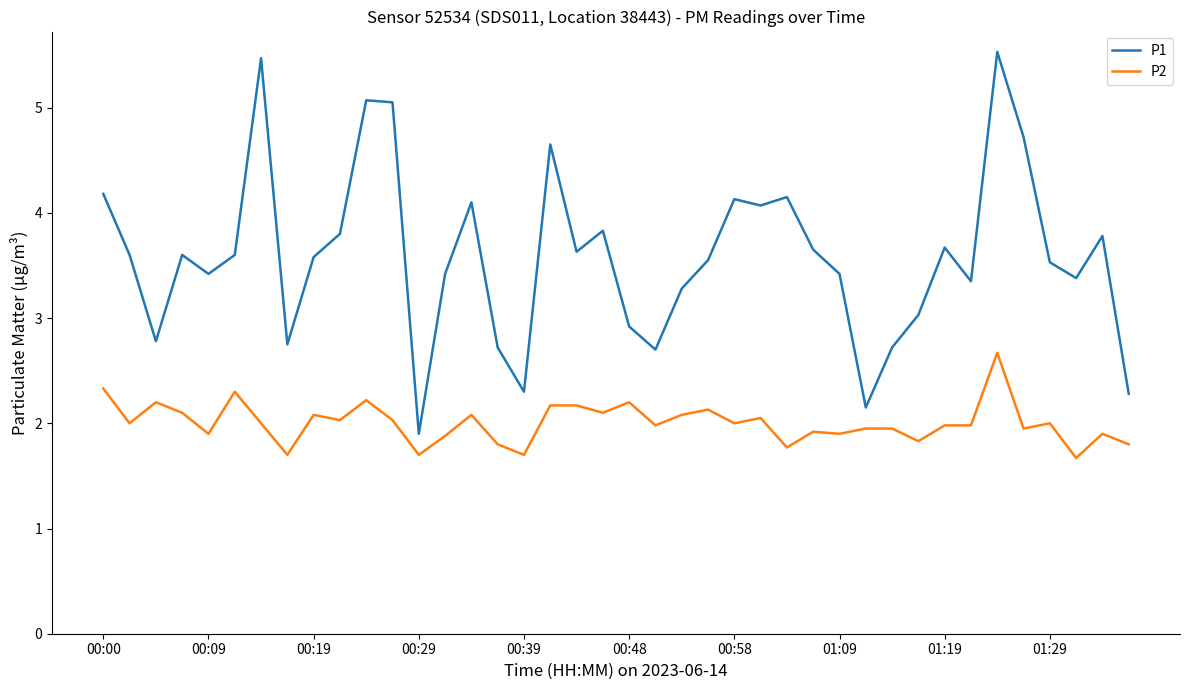

What is the lowest value of the P1 series?

1.9